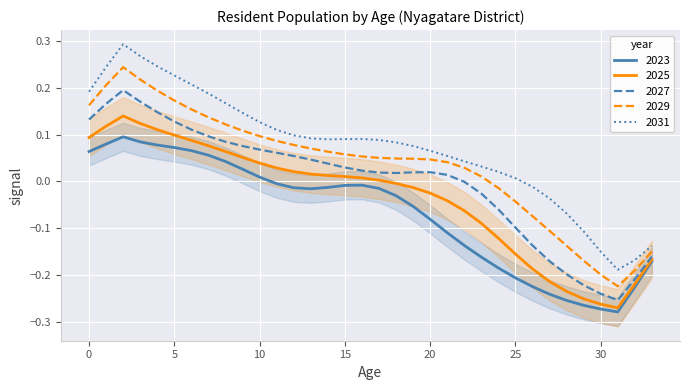

What is the difference between the second highest and minimum values in the 2025 series?

0.4